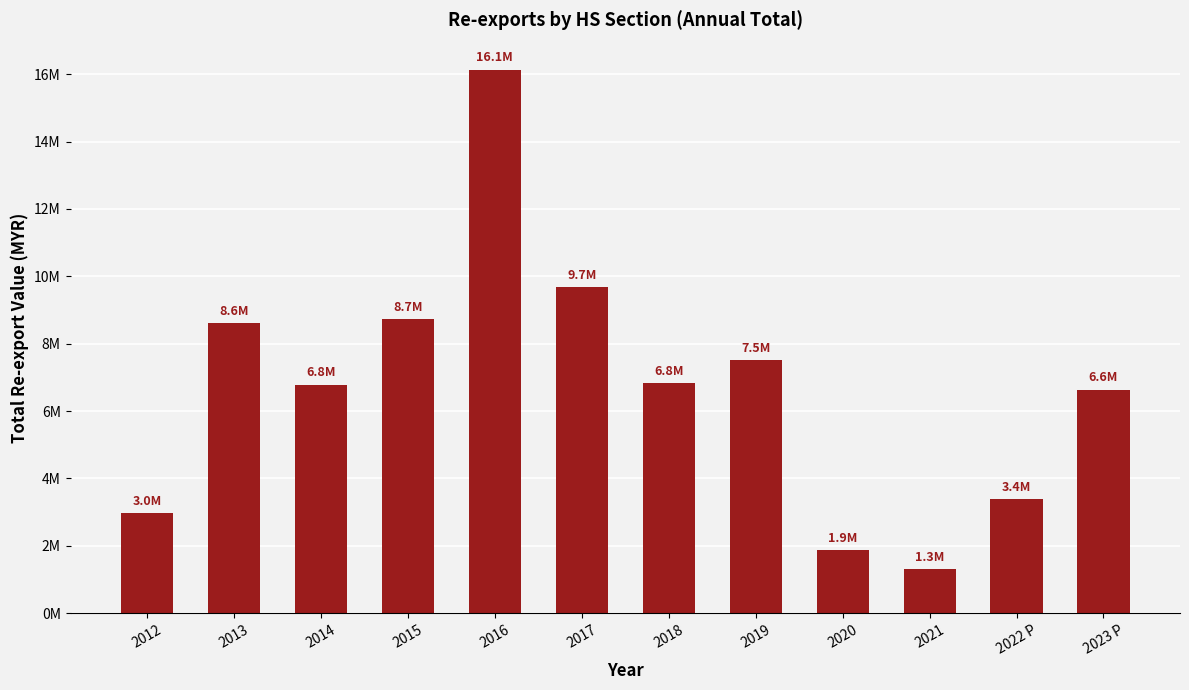

Does the chart contain any negative values?

No